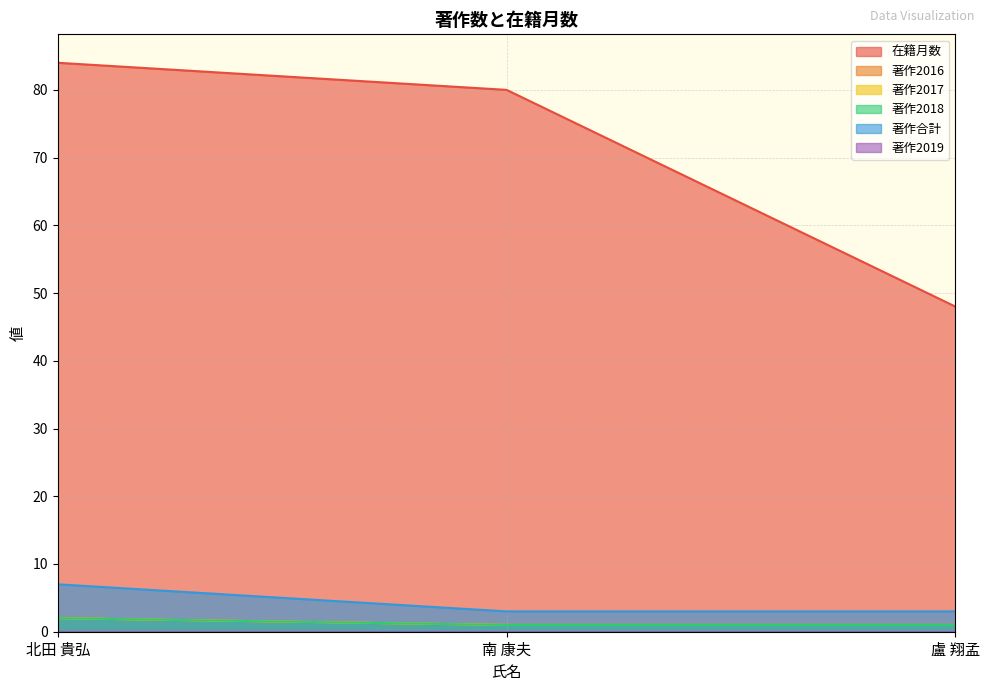

Does the chart display data point markers on the line(s)?

No